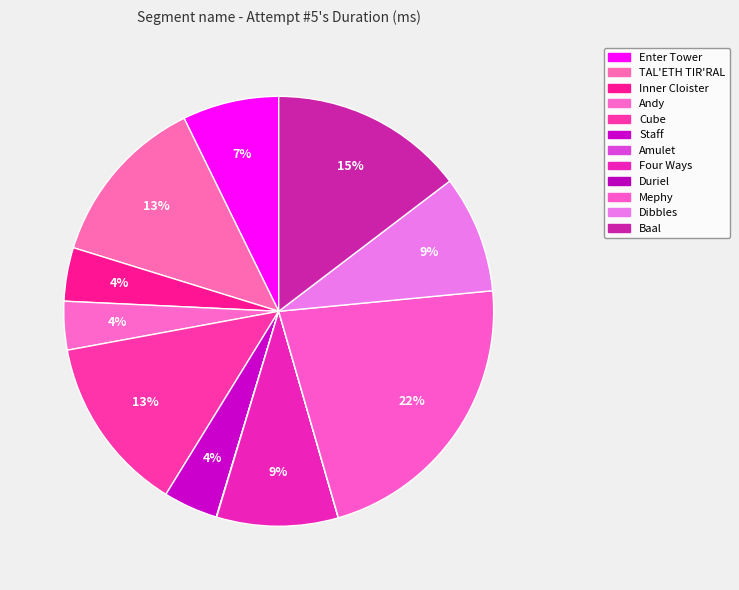

What percentage is NOT represented by Staff?

95.9%